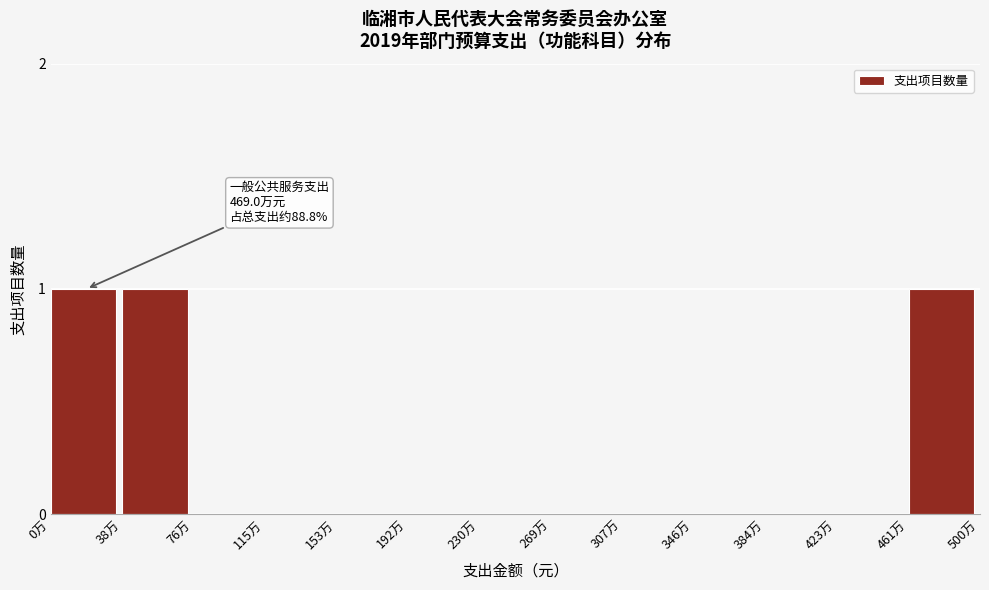

Reading left to right, what are all the values shown in this chart?

0万=1	38万=1	76万=0	115万=0	153万=0	192万=0	230万=0	269万=0	307万=0	346万=0	384万=0	423万=0	461万=1